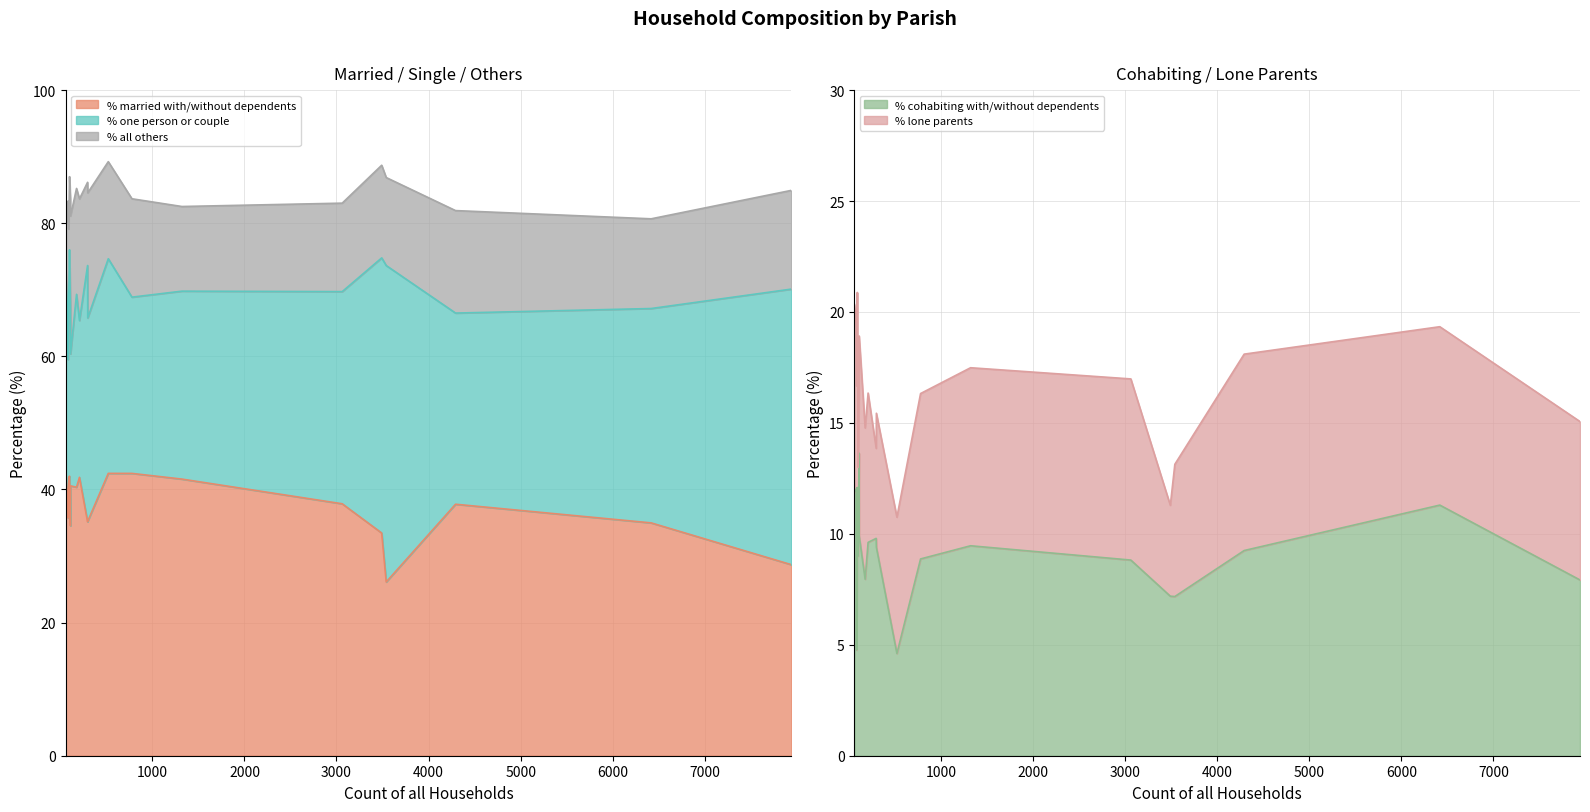

Reading right to left, list all the values displayed in this chart.

% married with/without dependents: West Moors=26.1	Verwood=35.0	Sturminster Marshall=42.4	Shapwick=37.3	St. Leonards and St. Ives=33.5	Pamphill=35.1	Crichel=40.5	Horton=41.8	Holt=42.4	Hinton=40.3	Gussage St. Michael=41.8	Gussage All Saints=42.0	Ferndown Town=28.7	Edmondsham=35.7	Cranborne=35.2	Corfe Mullen=37.8	Colehill=37.9	Chalbury=42.4	Alderholt=41.6	Tarrant Gunville=34.5
% one person or couple: West Moors=47.5	Verwood=32.2	Sturminster Marshall=26.5	Shapwick=27.7	St. Leonards and St. Ives=41.3	Pamphill=38.5	Crichel=19.8	Horton=23.6	Holt=32.2	Hinton=29.0	Gussage St. Michael=26.4	Gussage All Saints=34.0	Ferndown Town=41.4	Edmondsham=23.8	Cranborne=30.5	Corfe Mullen=28.7	Colehill=31.9	Chalbury=30.5	Alderholt=28.2	Tarrant Gunville=32.7
% all others: West Moors=13.2	Verwood=13.5	Sturminster Marshall=14.8	Shapwick=15.7	St. Leonards and St. Ives=13.9	Pamphill=12.5	Crichel=20.7	Horton=18.3	Holt=14.6	Hinton=15.9	Gussage St. Michael=11.0	Gussage All Saints=11.0	Ferndown Town=14.8	Edmondsham=23.8	Cranborne=18.8	Corfe Mullen=15.4	Colehill=13.3	Chalbury=6.8	Alderholt=12.7	Tarrant Gunville=16.4
% cohabiting with/without dependents: West Moors=7.2	Verwood=11.3	Sturminster Marshall=8.9	Shapwick=12.0	St. Leonards and St. Ives=7.2	Pamphill=9.8	Crichel=9.9	Horton=9.6	Holt=4.6	Hinton=8.0	Gussage St. Michael=12.1	Gussage All Saints=9.0	Ferndown Town=7.9	Edmondsham=4.8	Cranborne=9.4	Corfe Mullen=9.2	Colehill=8.8	Chalbury=11.9	Alderholt=9.5	Tarrant Gunville=13.6
% lone parents: West Moors=6.0	Verwood=8.0	Sturminster Marshall=7.5	Shapwick=7.2	St. Leonards and St. Ives=4.1	Pamphill=4.1	Crichel=9.0	Horton=6.7	Holt=6.1	Hinton=6.8	Gussage St. Michael=8.8	Gussage All Saints=4.0	Ferndown Town=7.1	Edmondsham=11.9	Cranborne=6.0	Corfe Mullen=8.9	Colehill=8.2	Chalbury=8.5	Alderholt=8.0	Tarrant Gunville=2.7